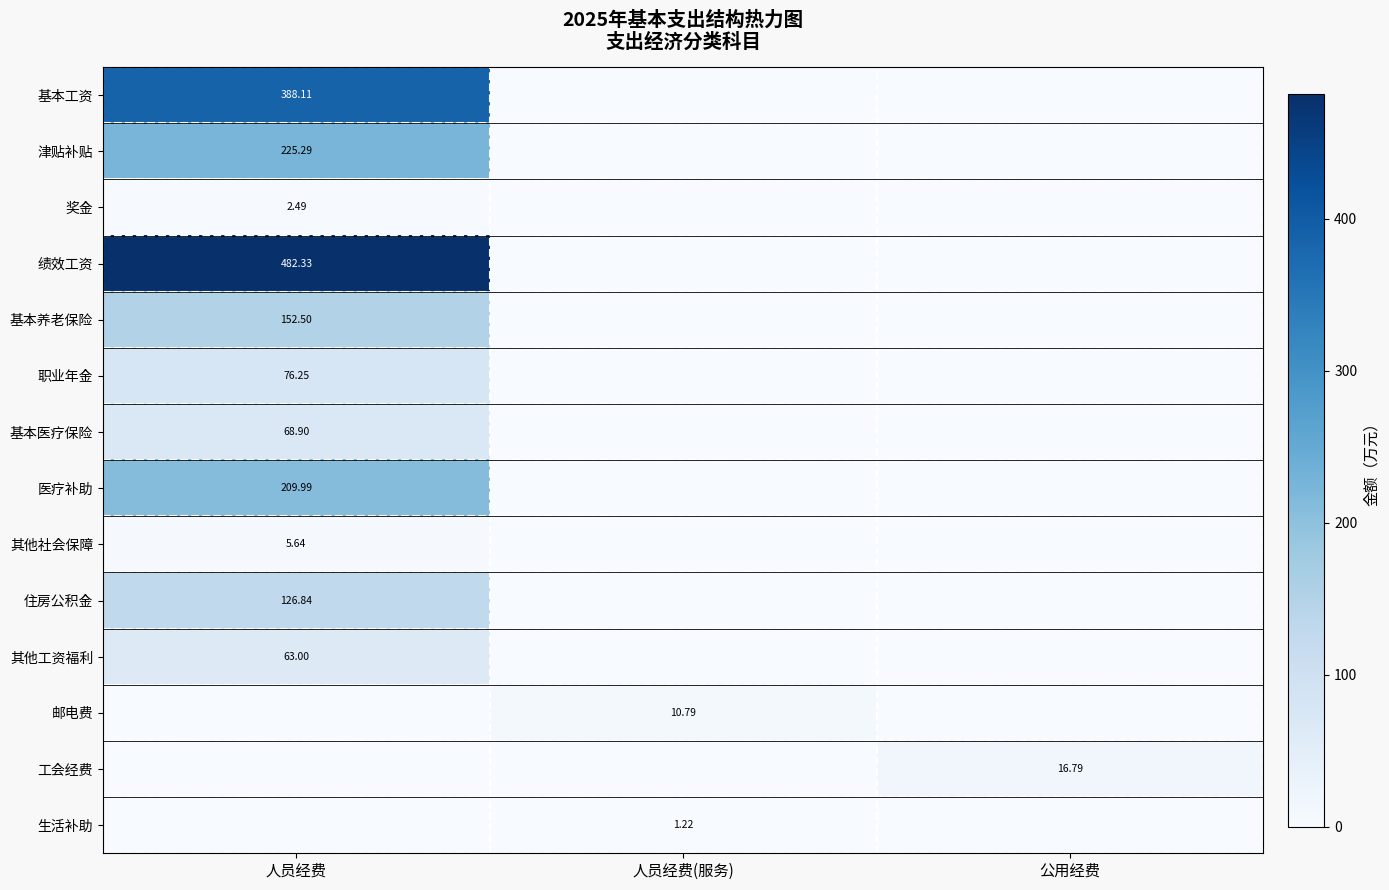

Is the value of 工会经费 at 公用经费 greater than the value of 住房公积金 at 人员经费?

No